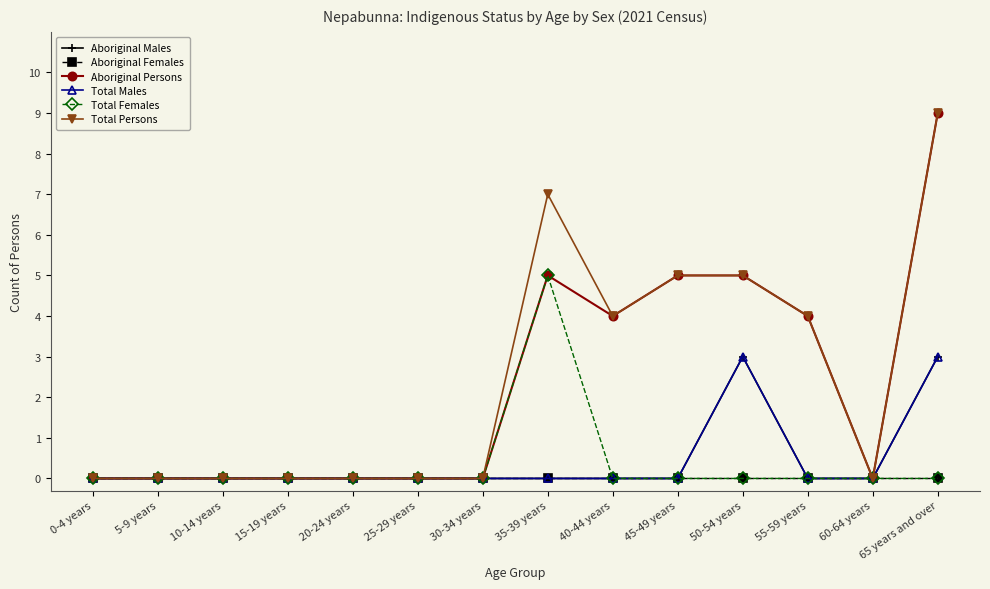

Is this an area chart (filled region under the line)?

No